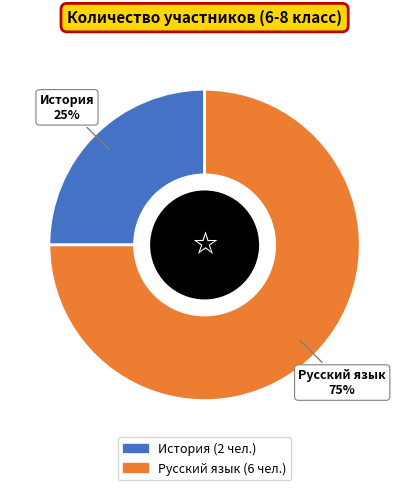

Do Русский язык and История together represent more than half of the pie?

Yes